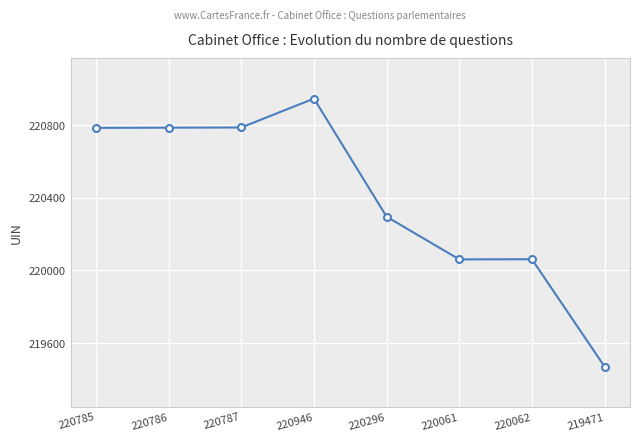

How many points are higher than both their immediate neighbors (excluding endpoints)?

2